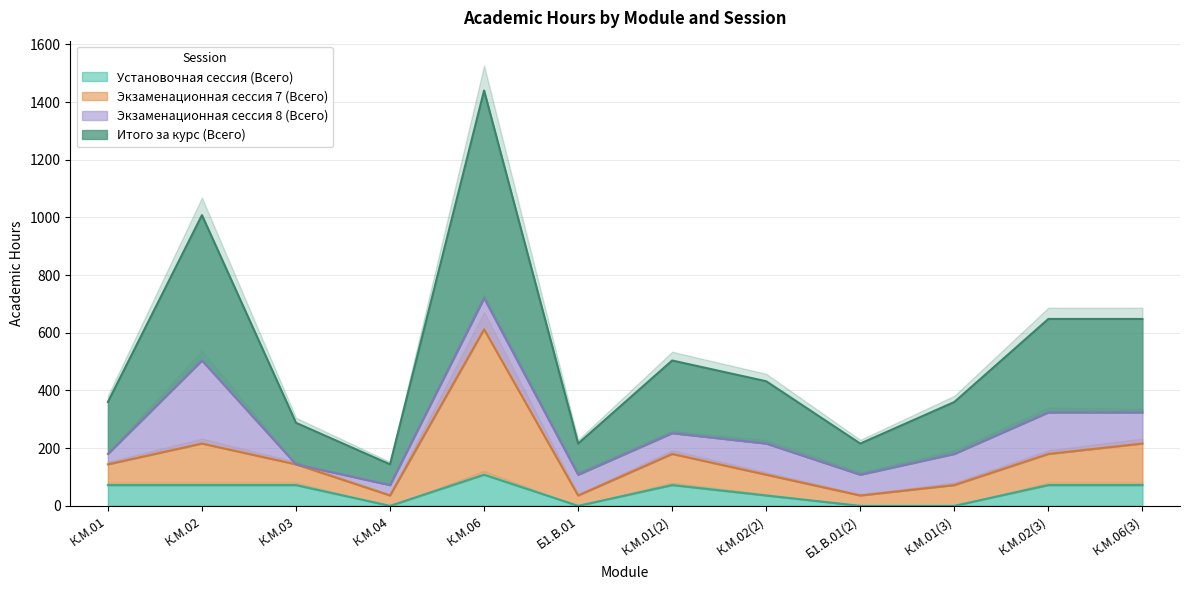

True or false: Установочная сессия (Всего) has more than 2 interior local peaks.

False